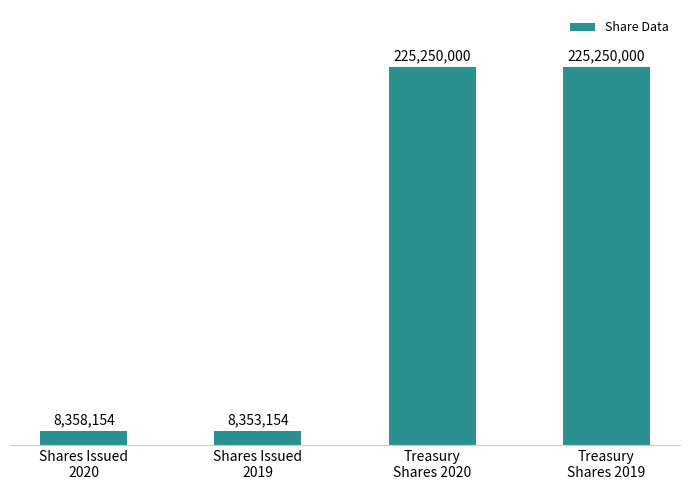

What is the maximum value shown in the chart?

225250000